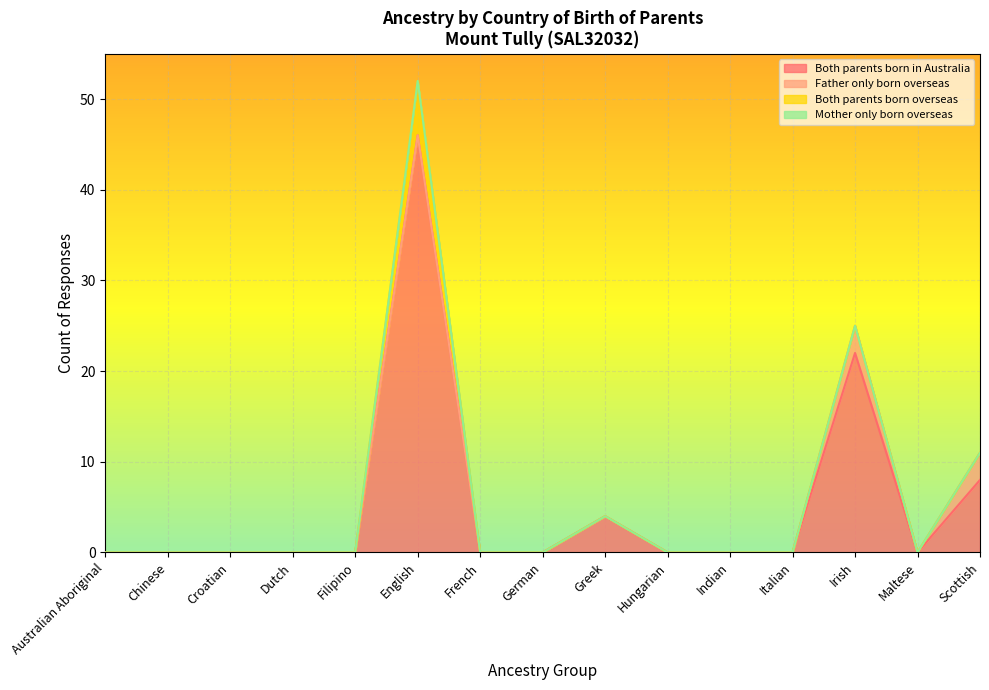

What is the difference between the highest and lowest values at Scottish?

8